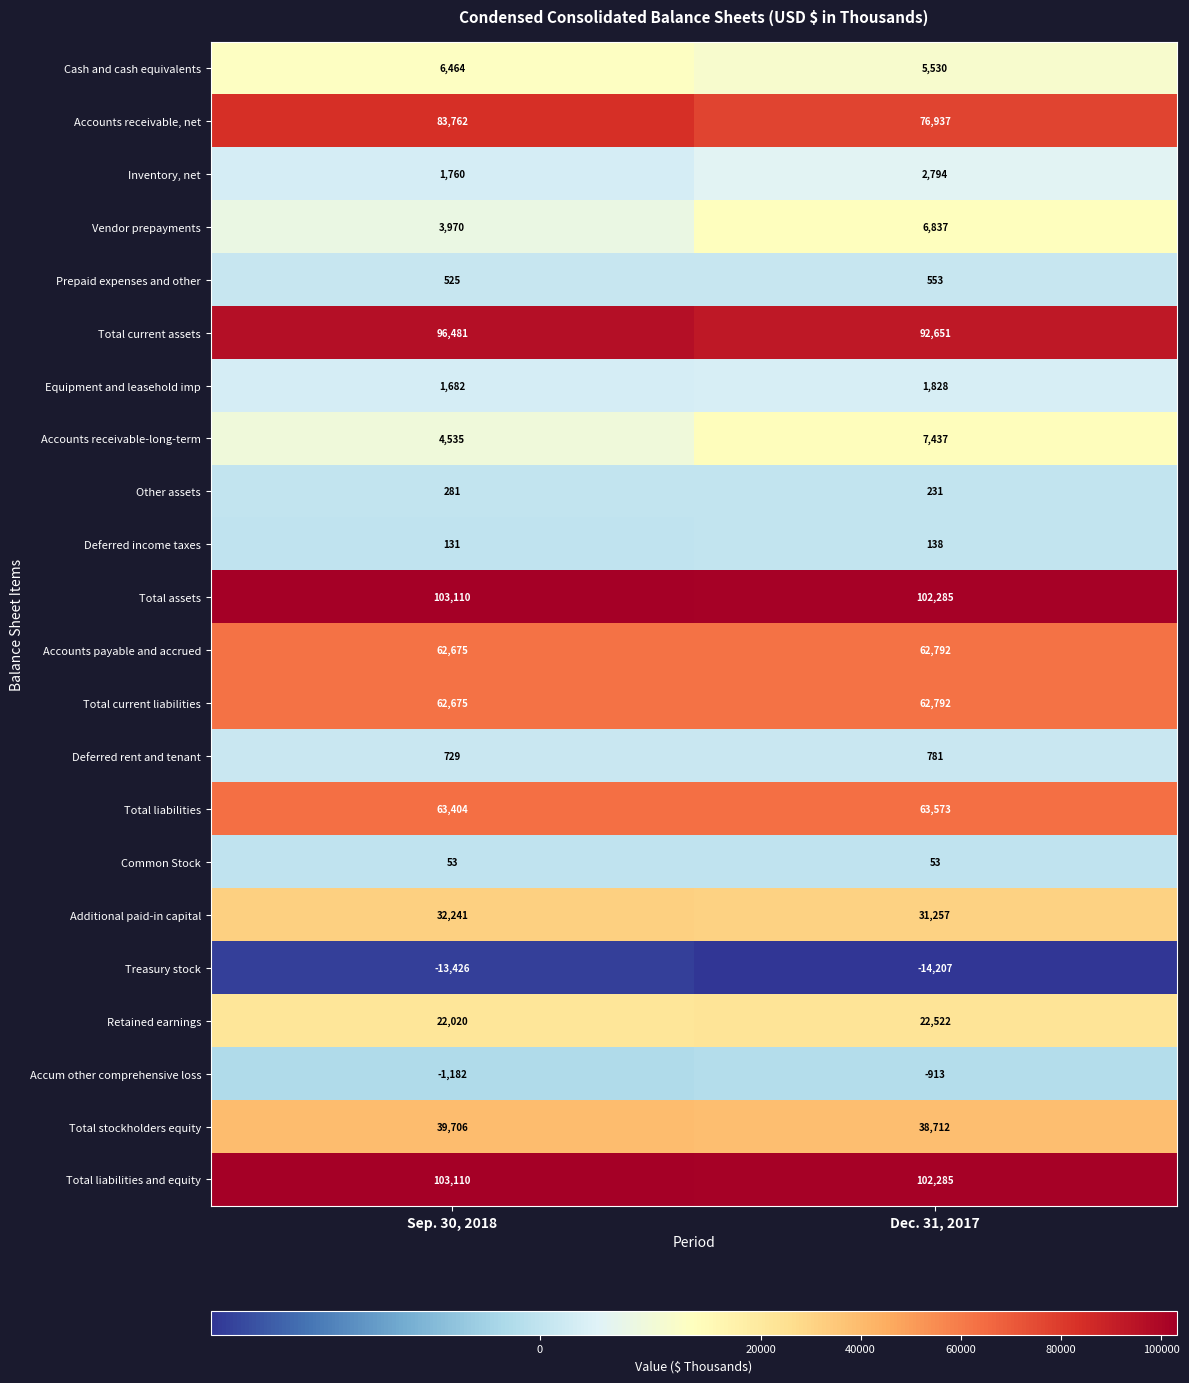

Is the value of Total current assets at Sep. 30, 2018 greater than the value of Common Stock at Dec. 31, 2017?

Yes